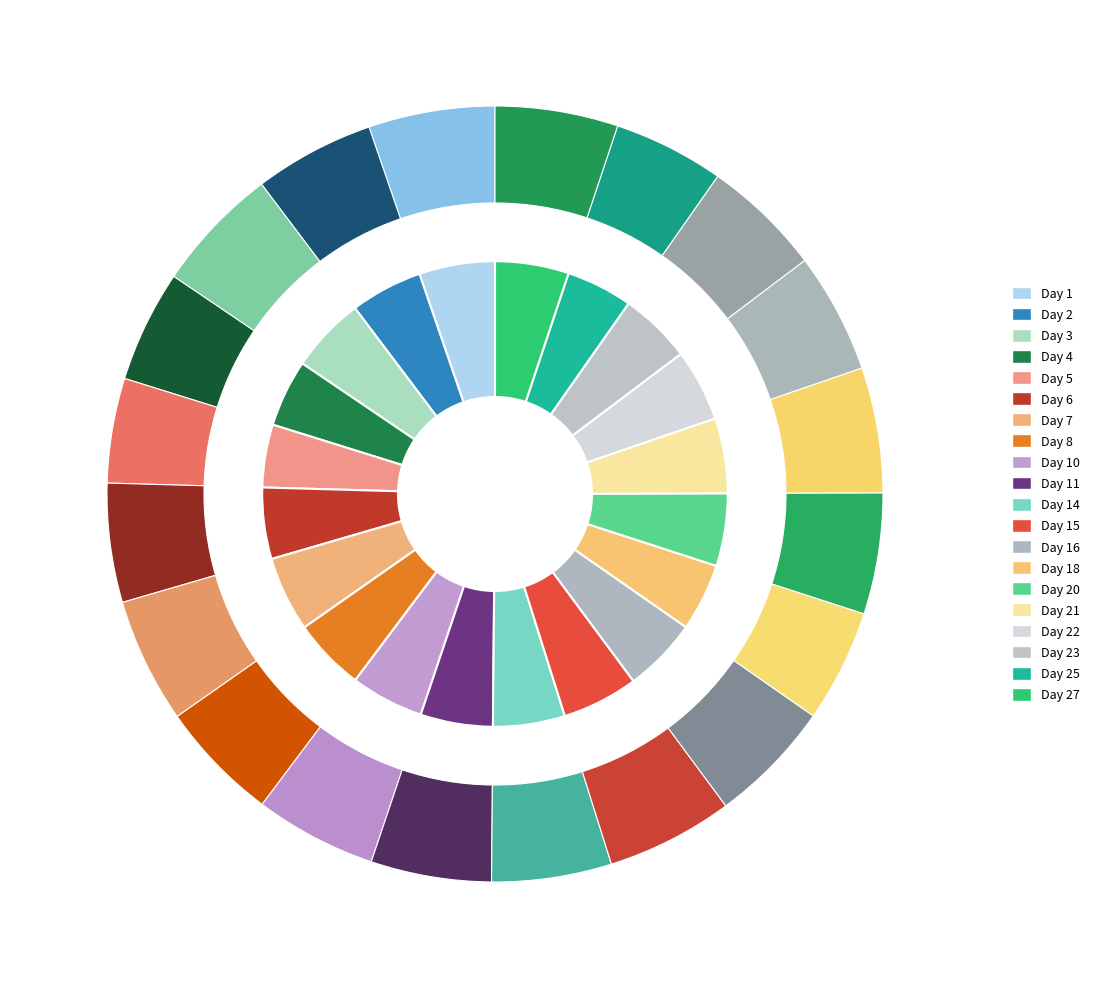

Do Day 27 and Day 7 together represent more than half of the pie?

No